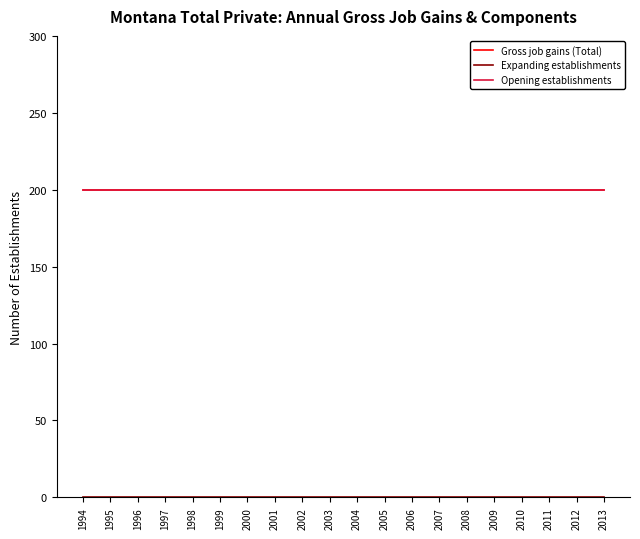

Does the chart have visible grid lines?

No